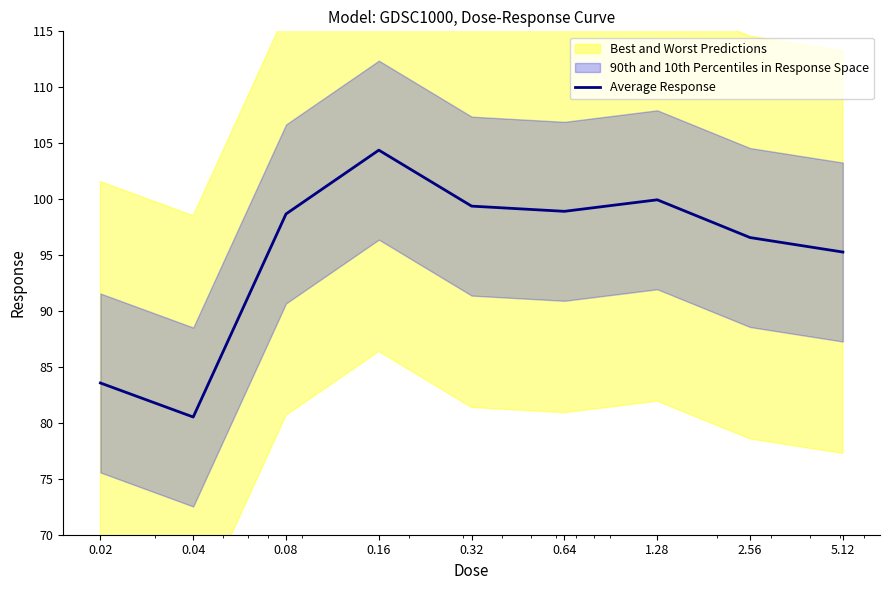

The value at 0.64 is 98.9. True or false?

True